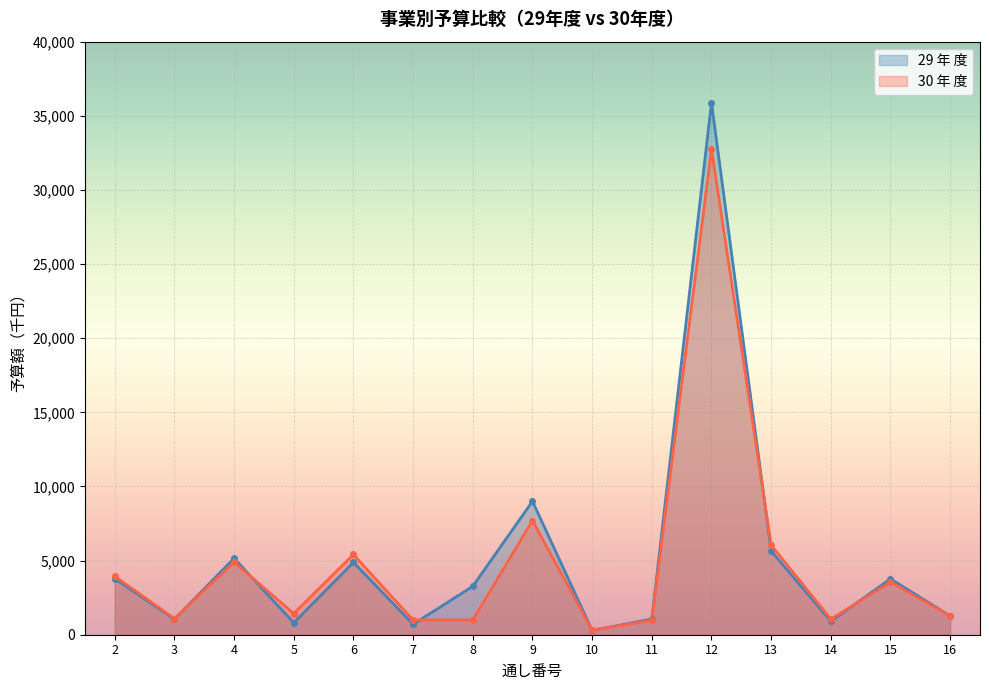

At how many categories does at least one series exceed 27125?

1